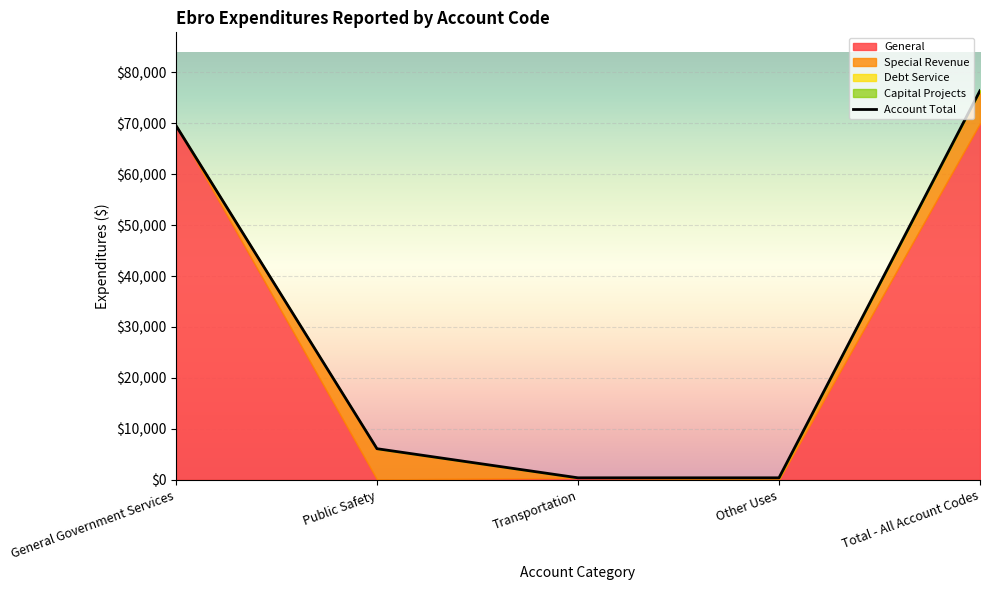

What is the difference between the maximum and minimum values in the General series?

69981